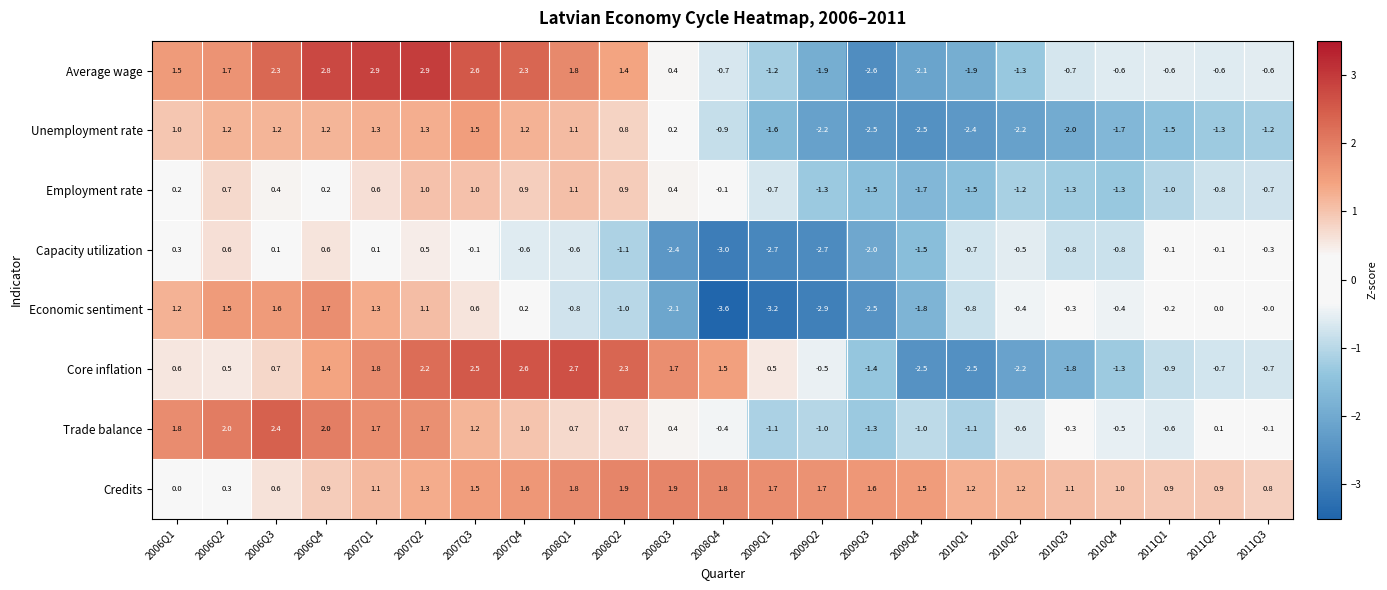

What is the sum of the Average wage values at 2006Q4 and 2007Q1?

5.7